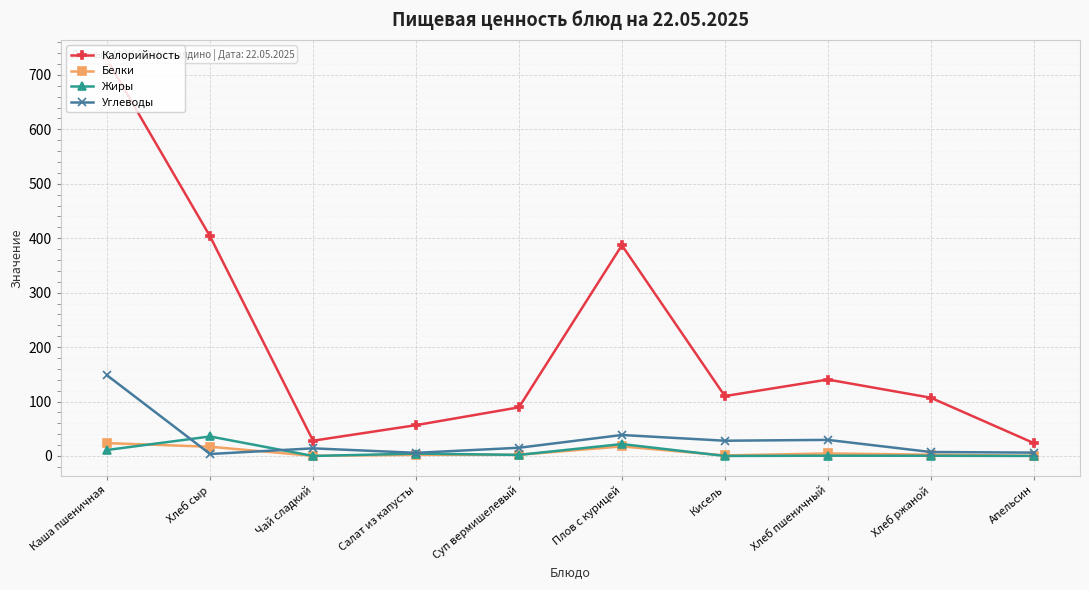

What is the difference between the maximum and minimum values in the Углеводы series?

144.4